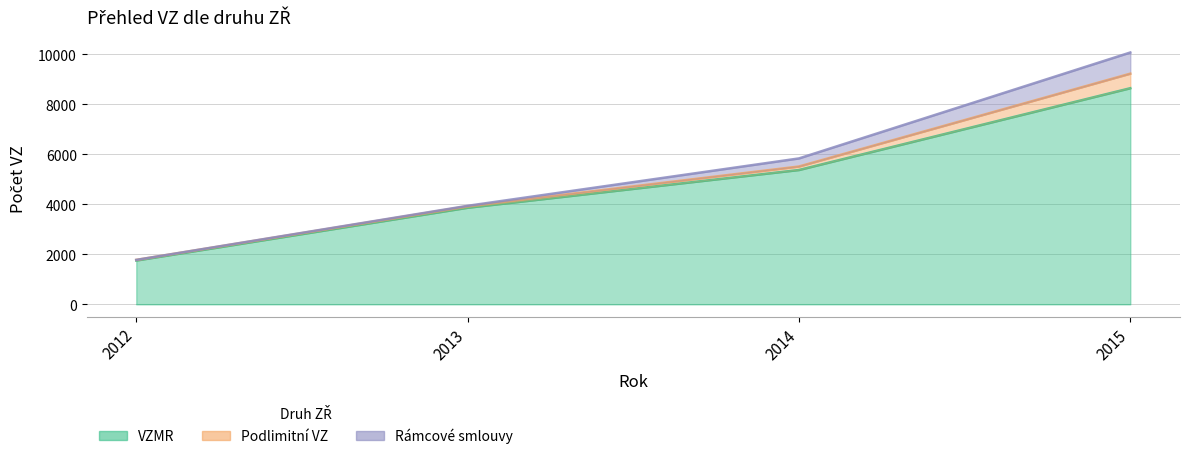

True or false: VZMR and Rámcové smlouvy cross at least once.

False